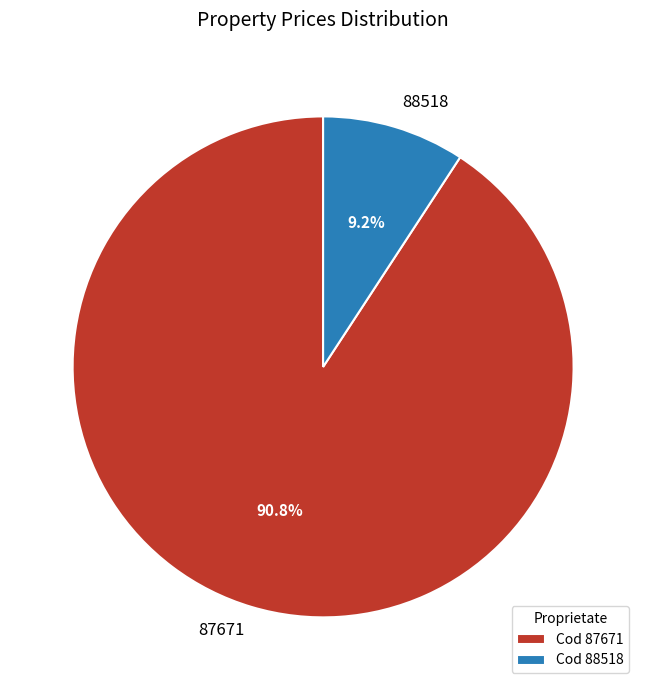

How many segments does this pie chart have?

2